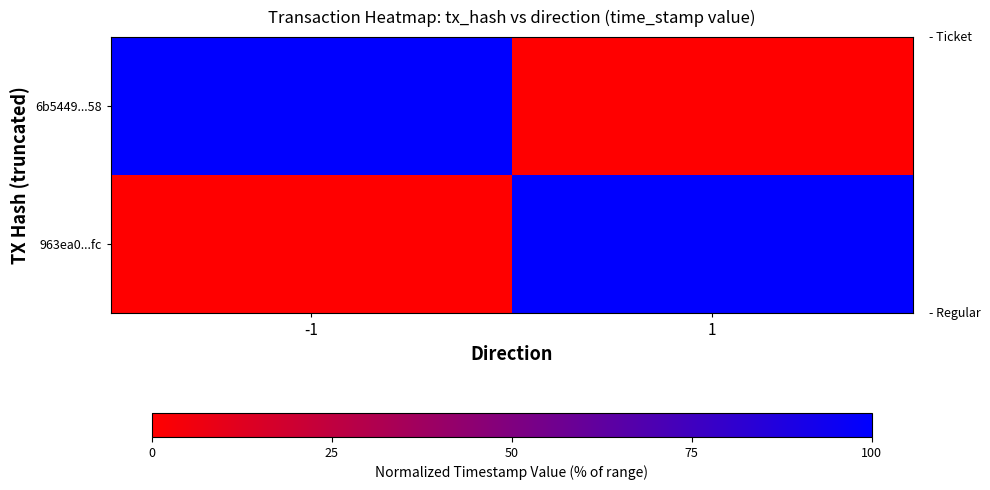

Which has a higher value, 1 or -1?

-1